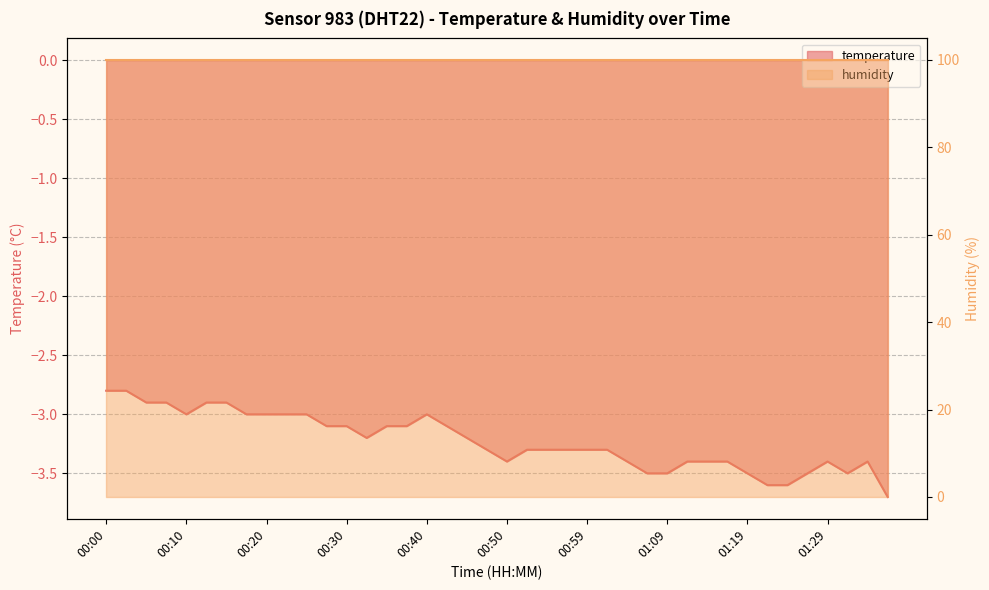

Reading left to right, transcribe all the data shown in this chart.

00:00=-2.8	00:03=-2.8	00:05=-2.9	00:08=-2.9	00:10=-3.0	00:13=-2.9	00:15=-2.9	00:18=-3.0	00:20=-3.0	00:23=-3.0	00:25=-3.0	00:27=-3.1	00:30=-3.1	00:32=-3.2	00:35=-3.1	00:37=-3.1	00:40=-3.0	00:42=-3.1	00:45=-3.2	00:47=-3.3	00:50=-3.4	00:52=-3.3	00:55=-3.3	00:57=-3.3	00:59=-3.3	01:02=-3.3	01:04=-3.4	01:07=-3.5	01:09=-3.5	01:12=-3.4	01:14=-3.4	01:17=-3.4	01:19=-3.5	01:22=-3.6	01:24=-3.6	01:26=-3.5	01:29=-3.4	01:31=-3.5	01:34=-3.4	01:36=-3.7